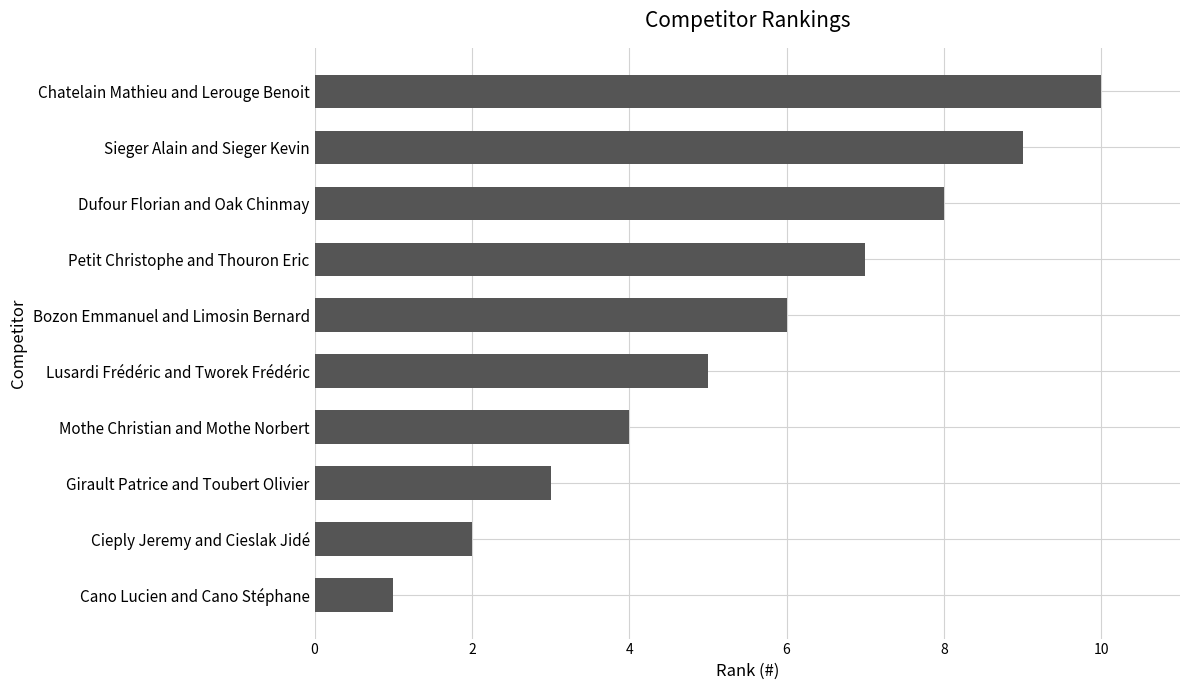

What is the greatest value displayed?

10